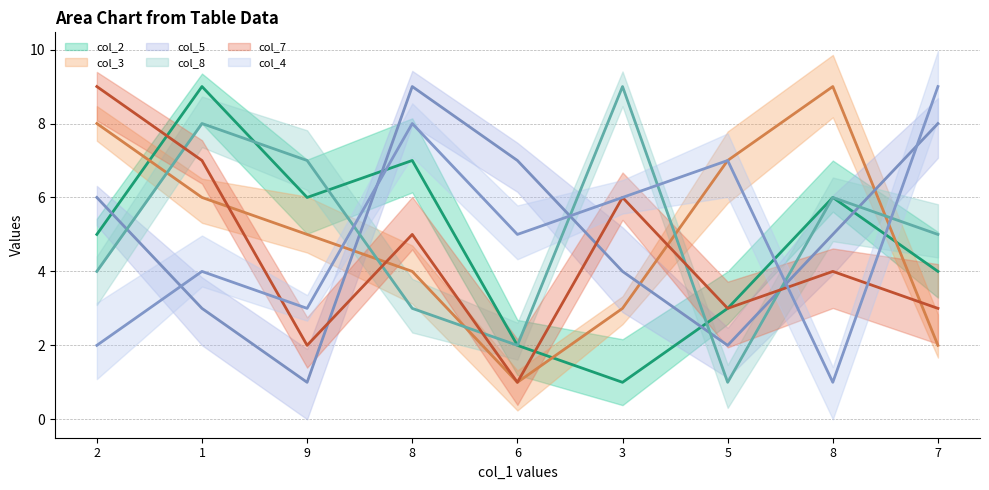

Read the col_8 value at 3.

9